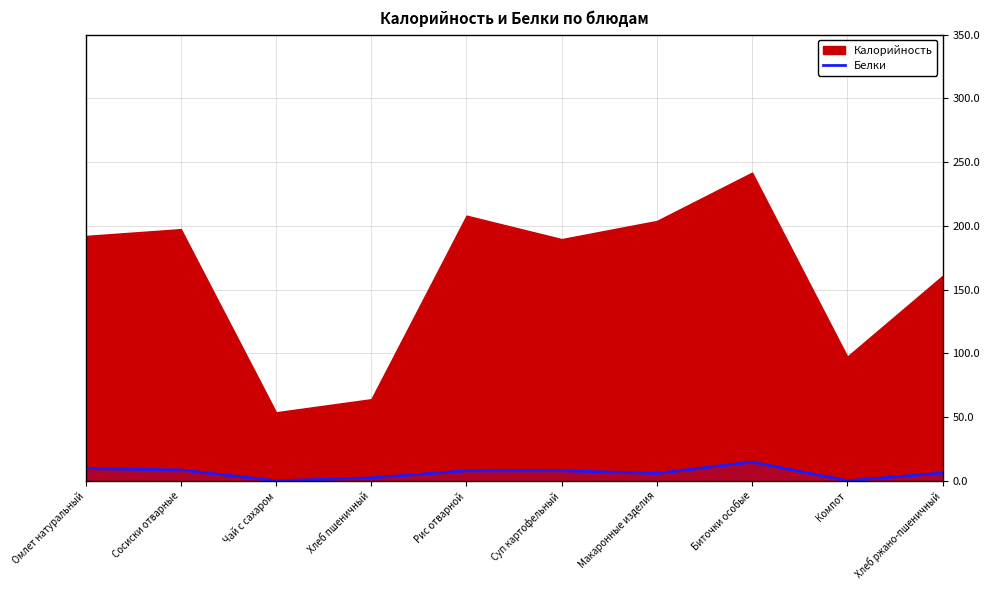

Reading left to right, what are all the values shown in this chart?

9.7	8.5	0.1	2.4	7.9	8.0	5.8	14.8	0.1	6.2